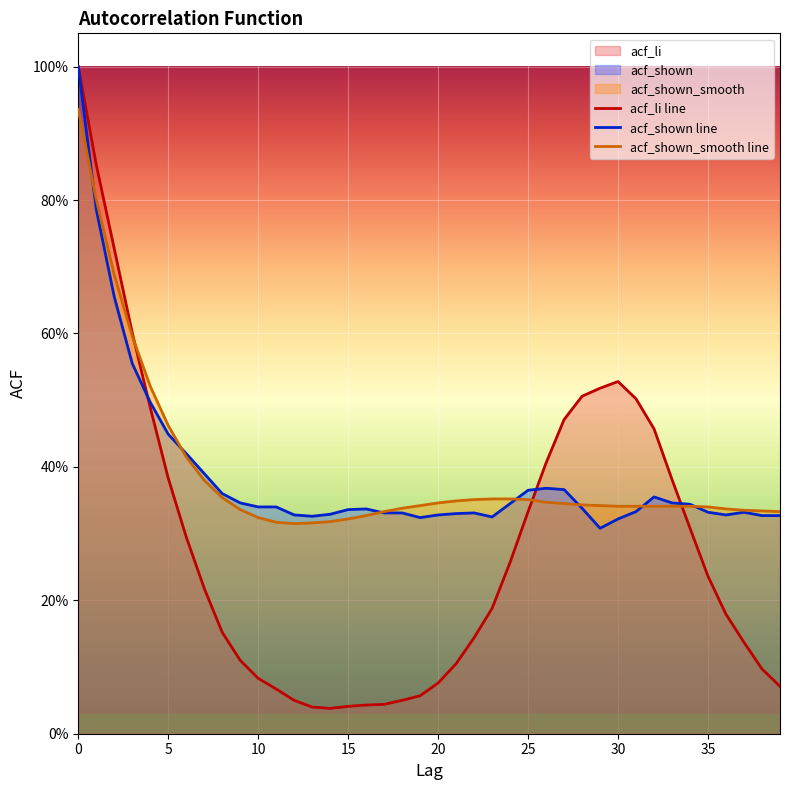

Does the chart display data point markers on the line(s)?

No